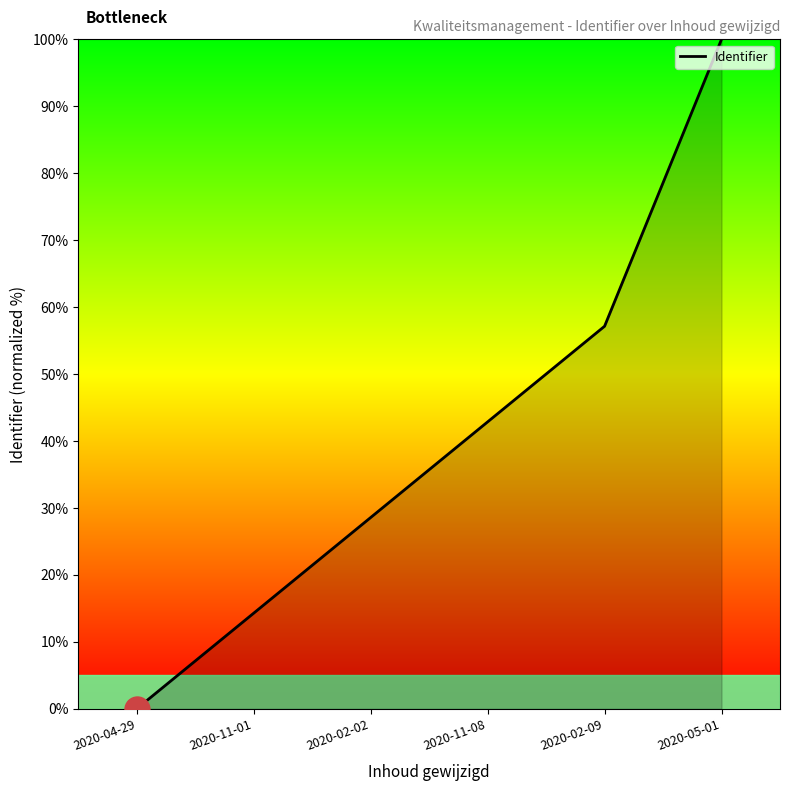

What is the difference between the values at 2020-04-29 and 2020-11-01?

14.3